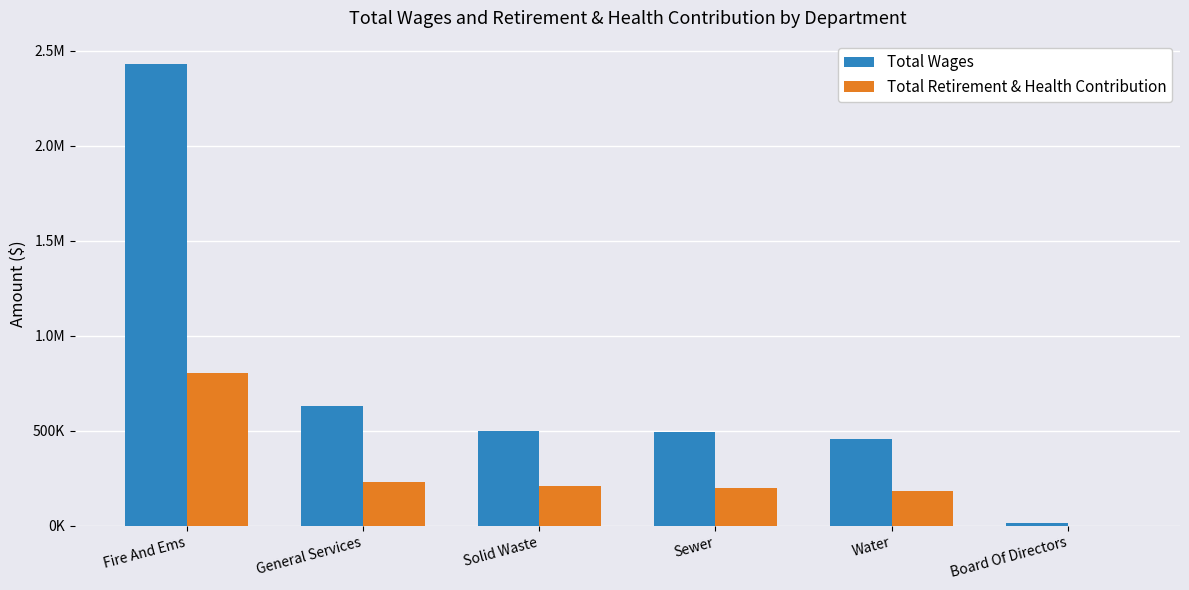

What are all the series names shown in the legend?

Total Wages, Total Retirement & Health Contribution